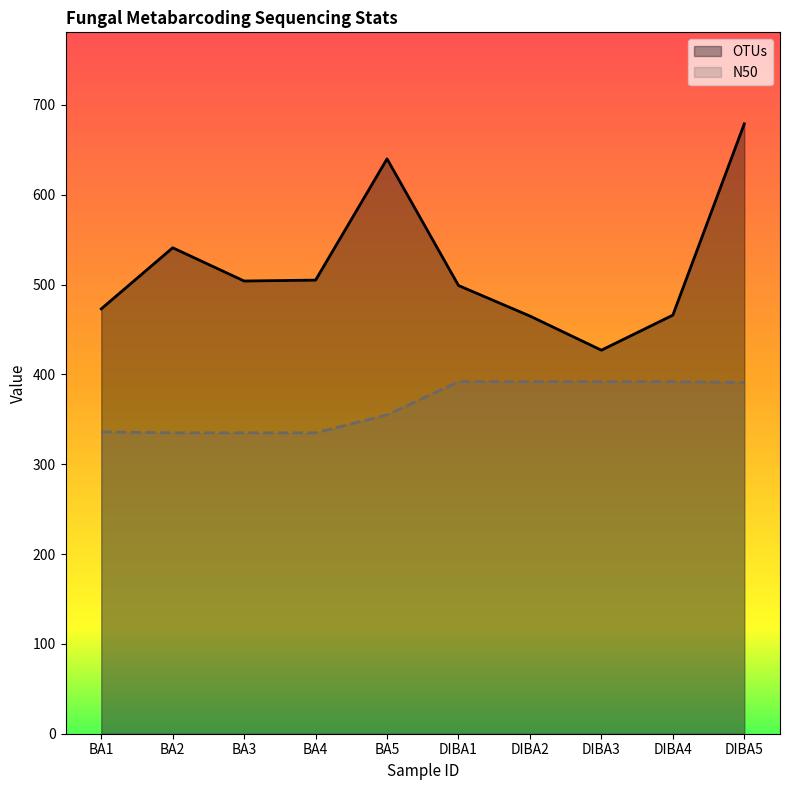

Which series changed the most between BA4 and DIBA1?

N50